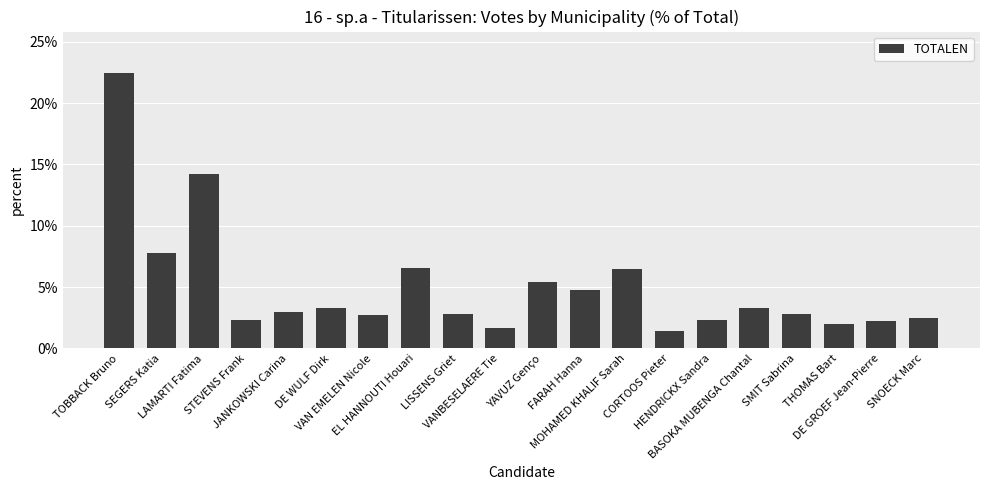

What is the value of the 2nd bar from the left?

7.8